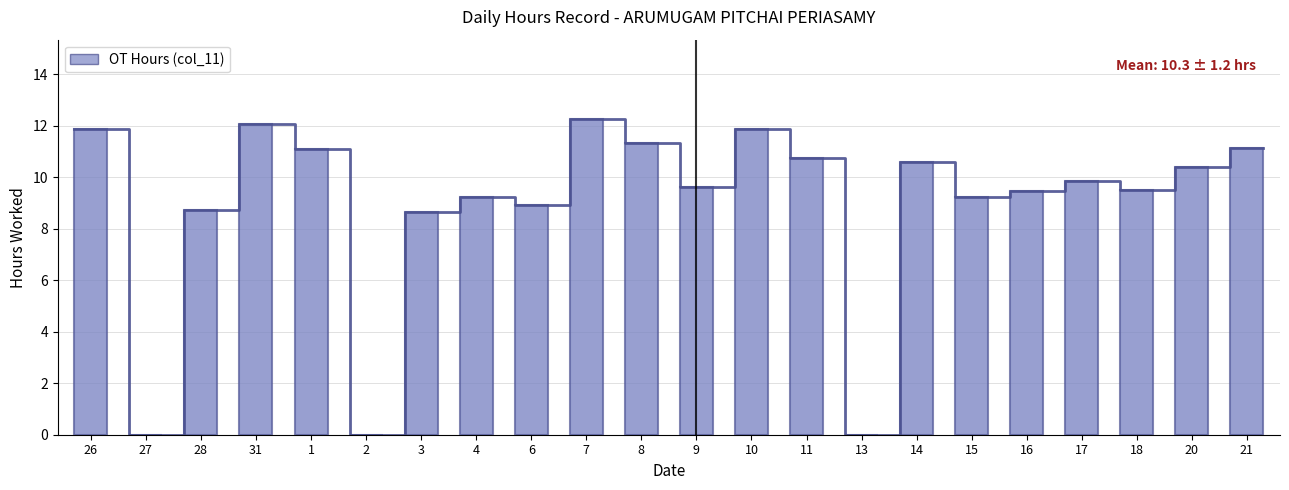

What is the value of the 3rd bar from the left?

8.7